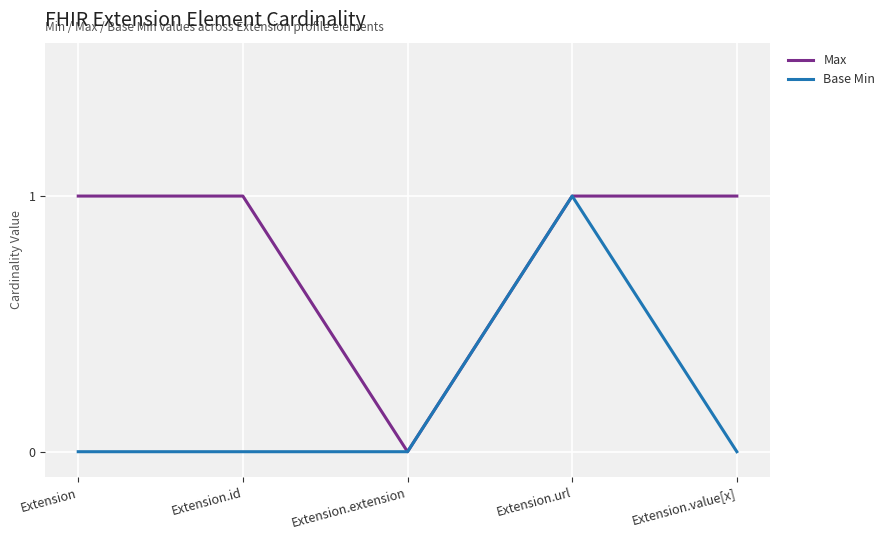

Does the chart display data point markers on the line(s)?

No